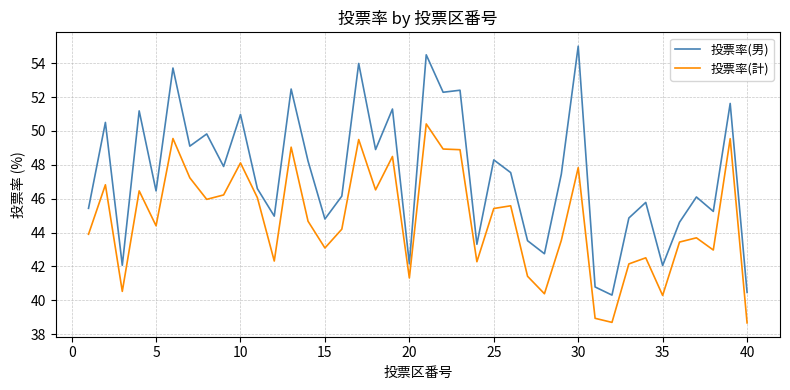

Is this an area chart (filled region under the line)?

No